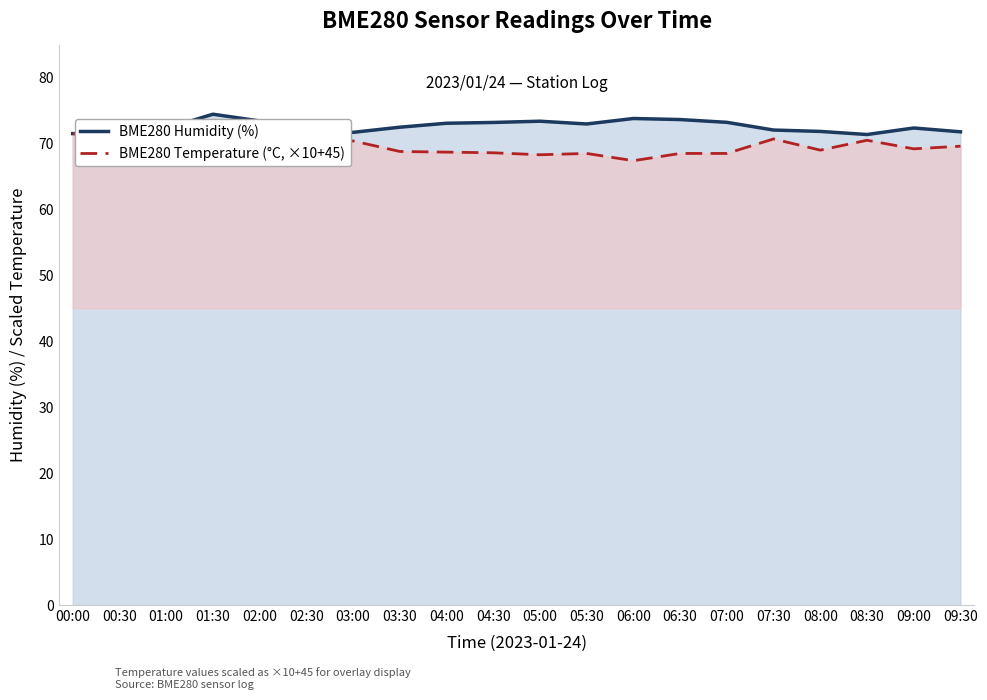

At which category does BME280 Temperature (°C, ×10+45) reach its first local valley?

01:30